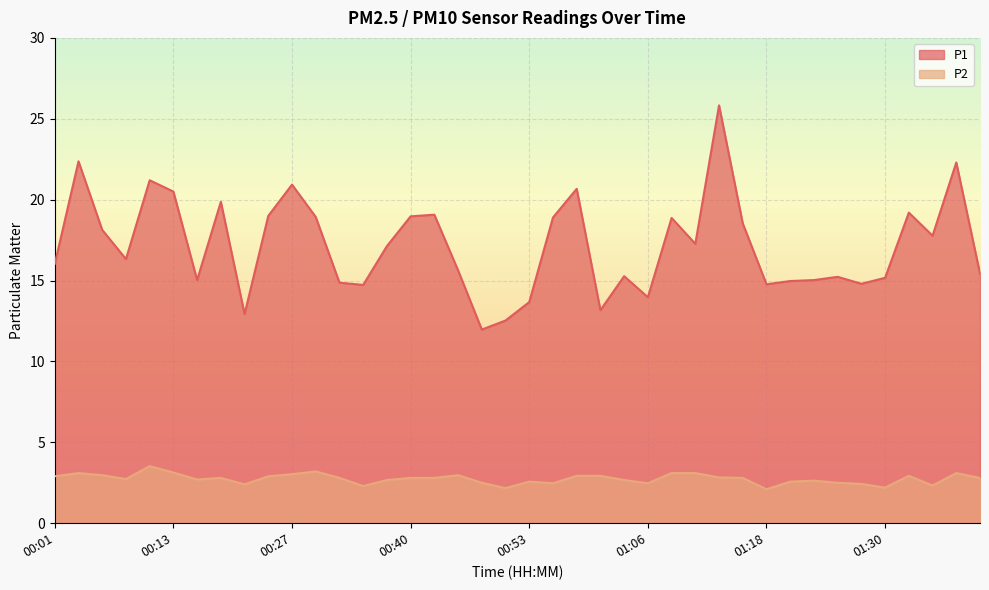

What are all the series names shown in the legend?

P1, P2